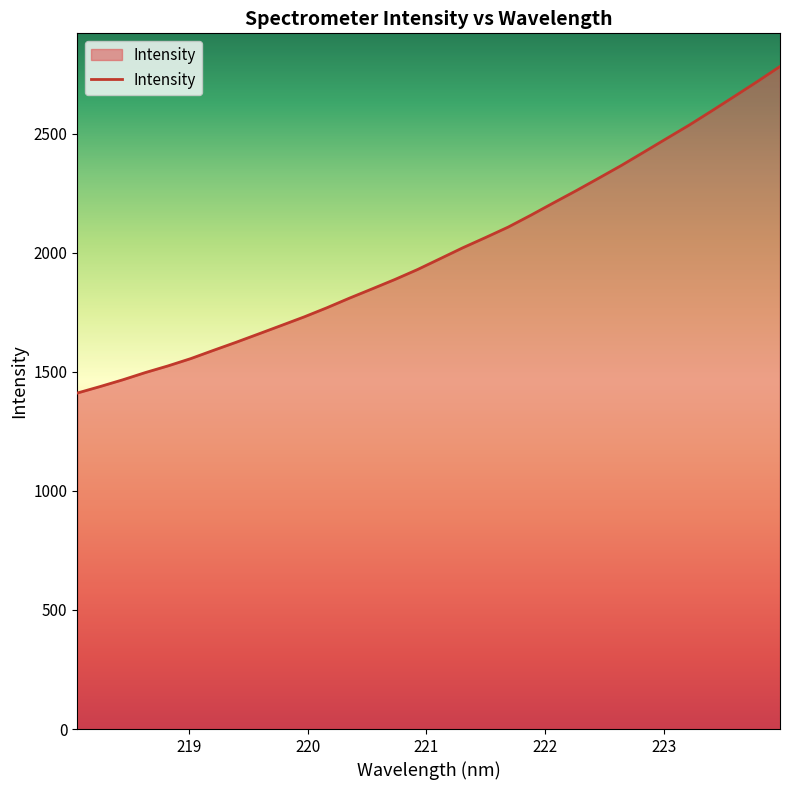

What is the smallest value displayed?

1411.1